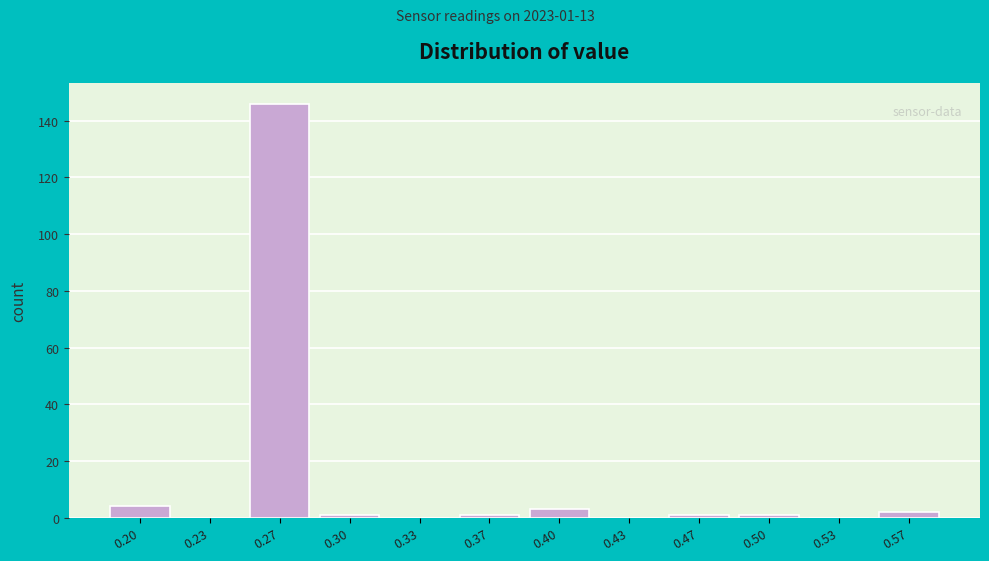

Reading left to right, list all the values displayed in this chart.

0.20=4	0.23=0	0.27=146	0.30=1	0.33=0	0.37=1	0.40=3	0.43=0	0.47=1	0.50=1	0.53=0	0.57=2